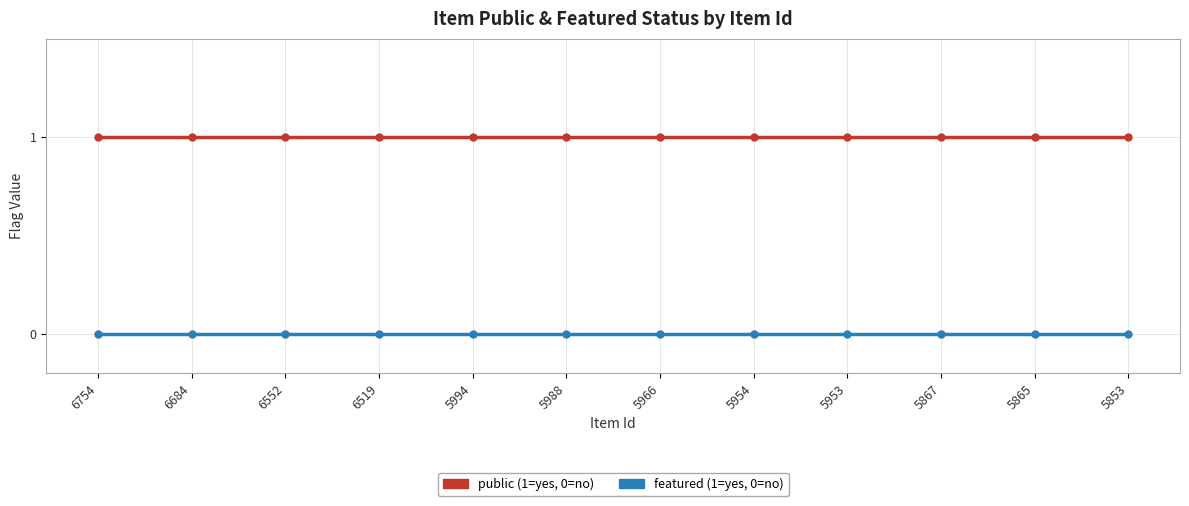

Reading left to right, transcribe all the data shown in this chart.

public: 1	1	1	1	1	1	1	1	1	1	1	1
featured: 0	0	0	0	0	0	0	0	0	0	0	0